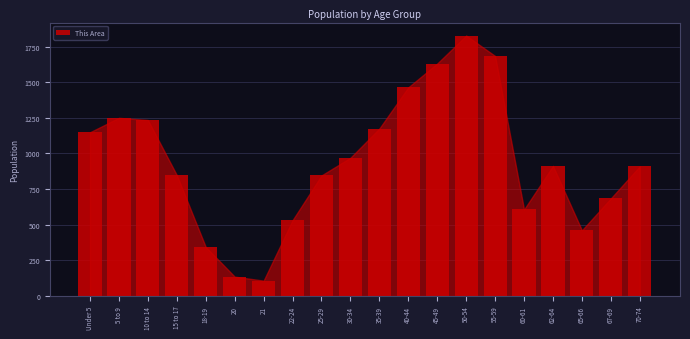

Is it true that the value at 65-66 is 808?

False